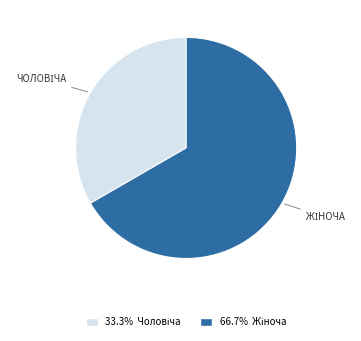

Does any single category account for the majority?

Yes